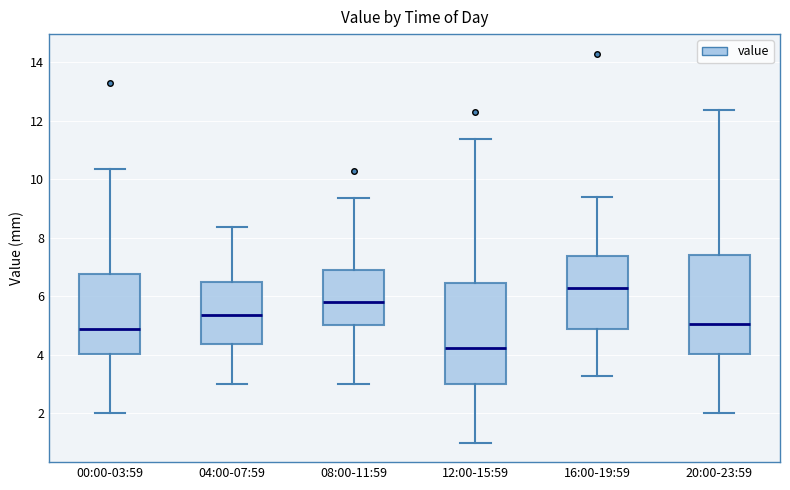

Where does the upper whisker of the box for 12:00-15:59 end on the y-axis? The values are not printed on the chart, so give them approximately, as read against the axis.

11.4